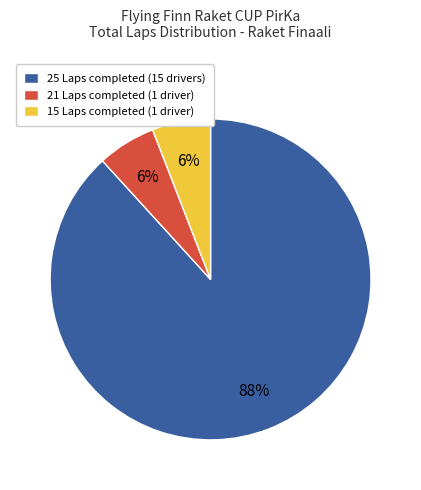

Is it true that 15 Laps completed (1 driver) is 6% of the pie?

True